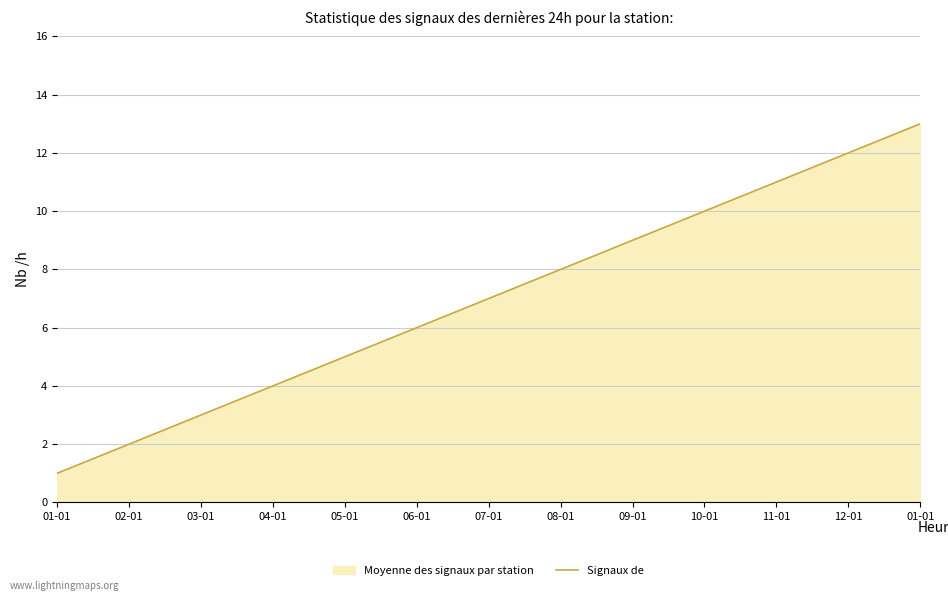

What is the sum of the values at 01-01 and 03-01?

4